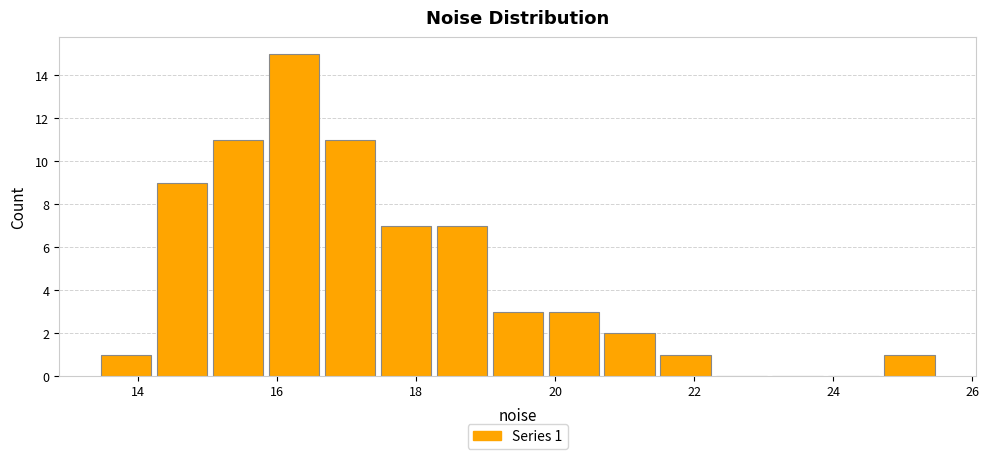

Which range on the x-axis has the tallest bar?

15.8 to 16.6